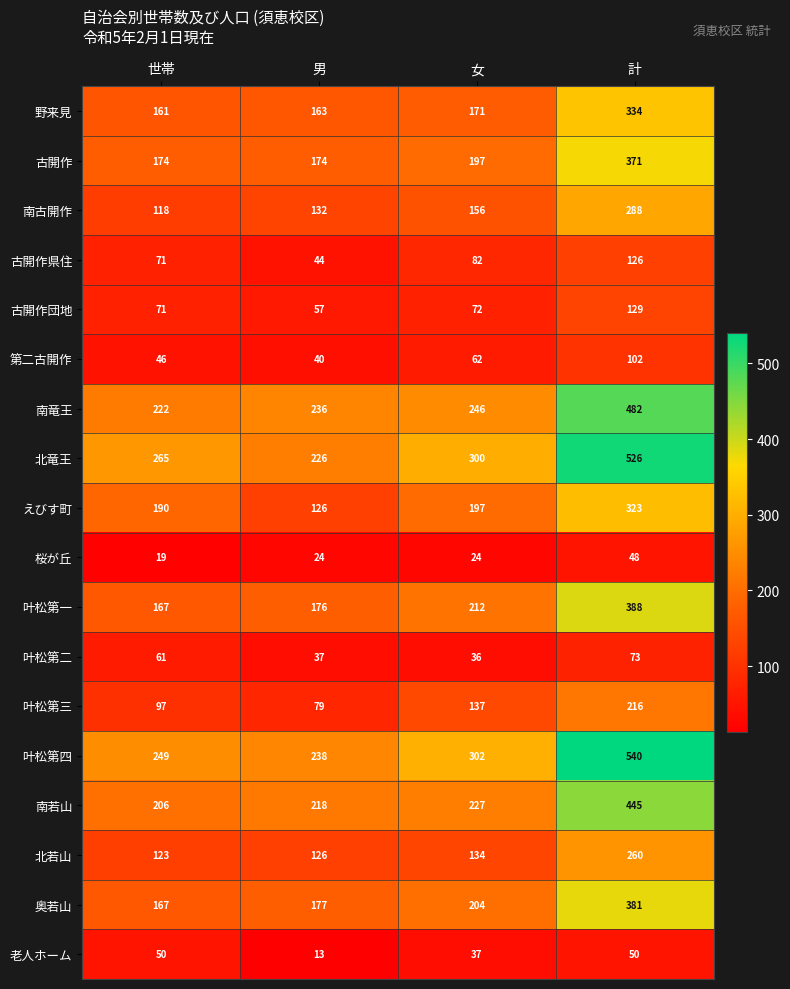

Between 男 and 計, which series saw the biggest shift?

叶松第四